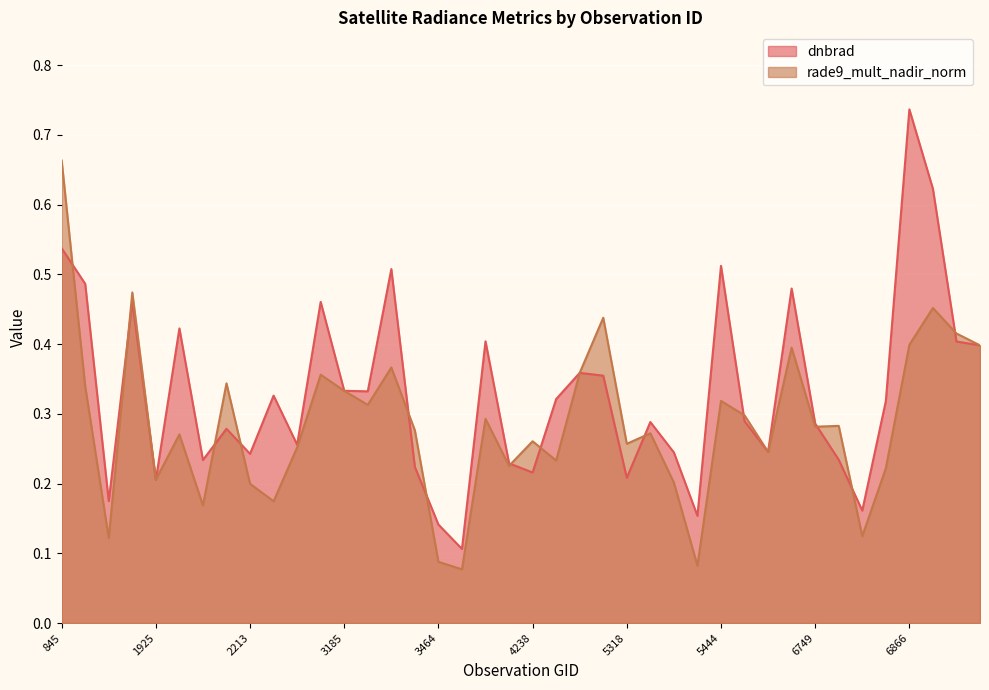

How many lines are shown in the chart?

2